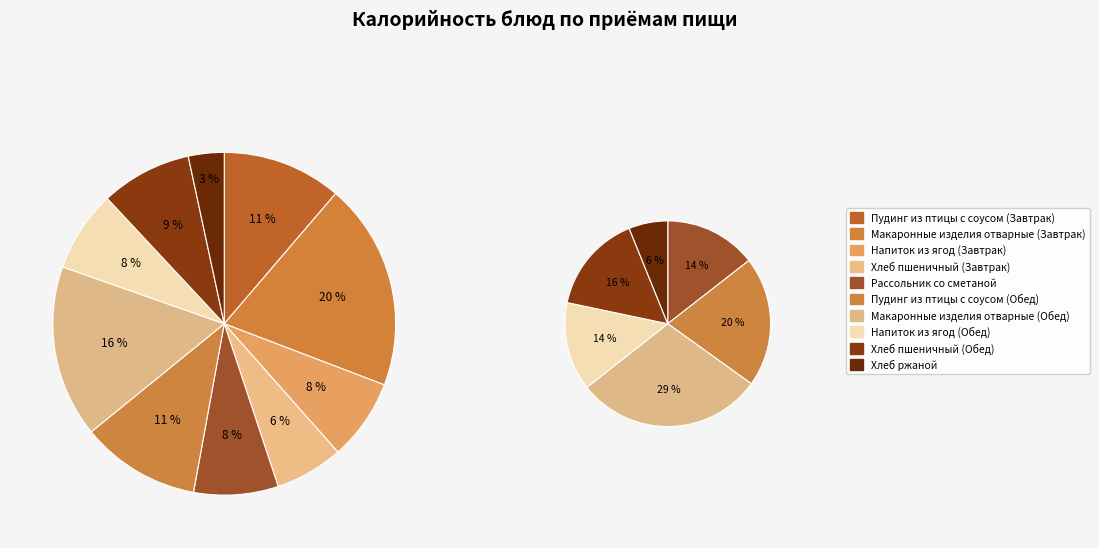

Rank the categories by value from highest to lowest.

Макаронные изделия отварные (Завтрак), Макаронные изделия отварные (Обед), Пудинг из птицы с соусом (Завтрак), Пудинг из птицы с соусом (Обед), Хлеб пшеничный (Обед), Рассольник со сметаной, Напиток из ягод (Завтрак), Напиток из ягод (Обед), Хлеб пшеничный (Завтрак), Хлеб ржаной